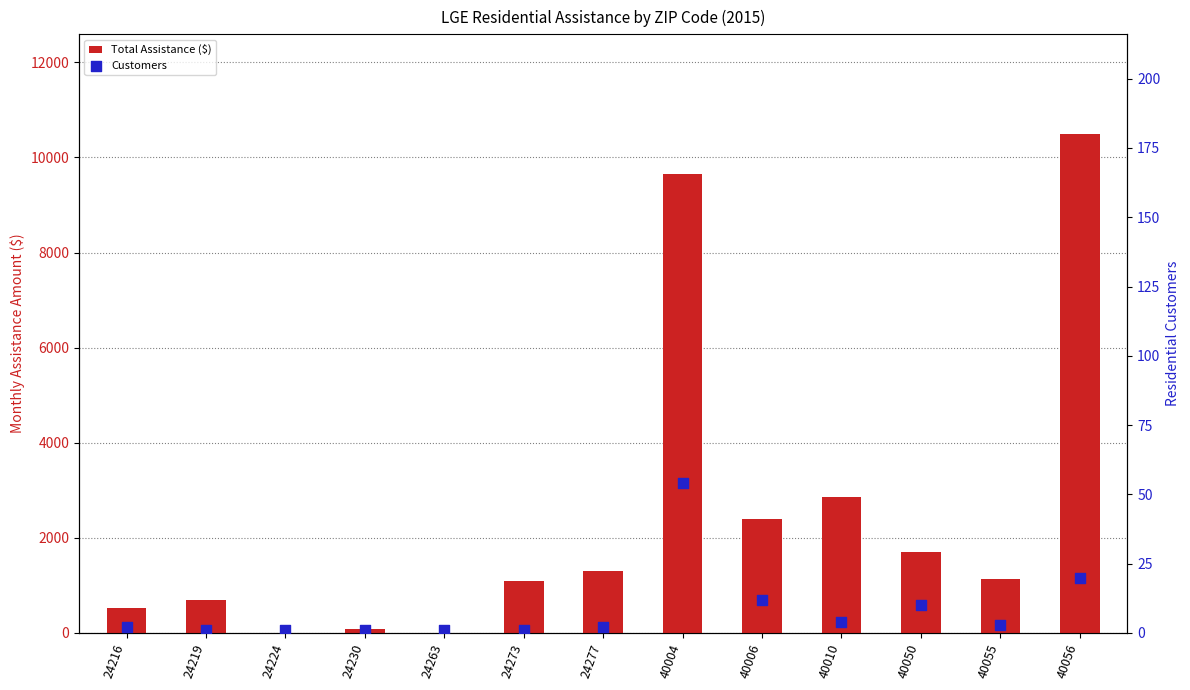

Which series has the largest total across all categories?

Total Assistance ($)